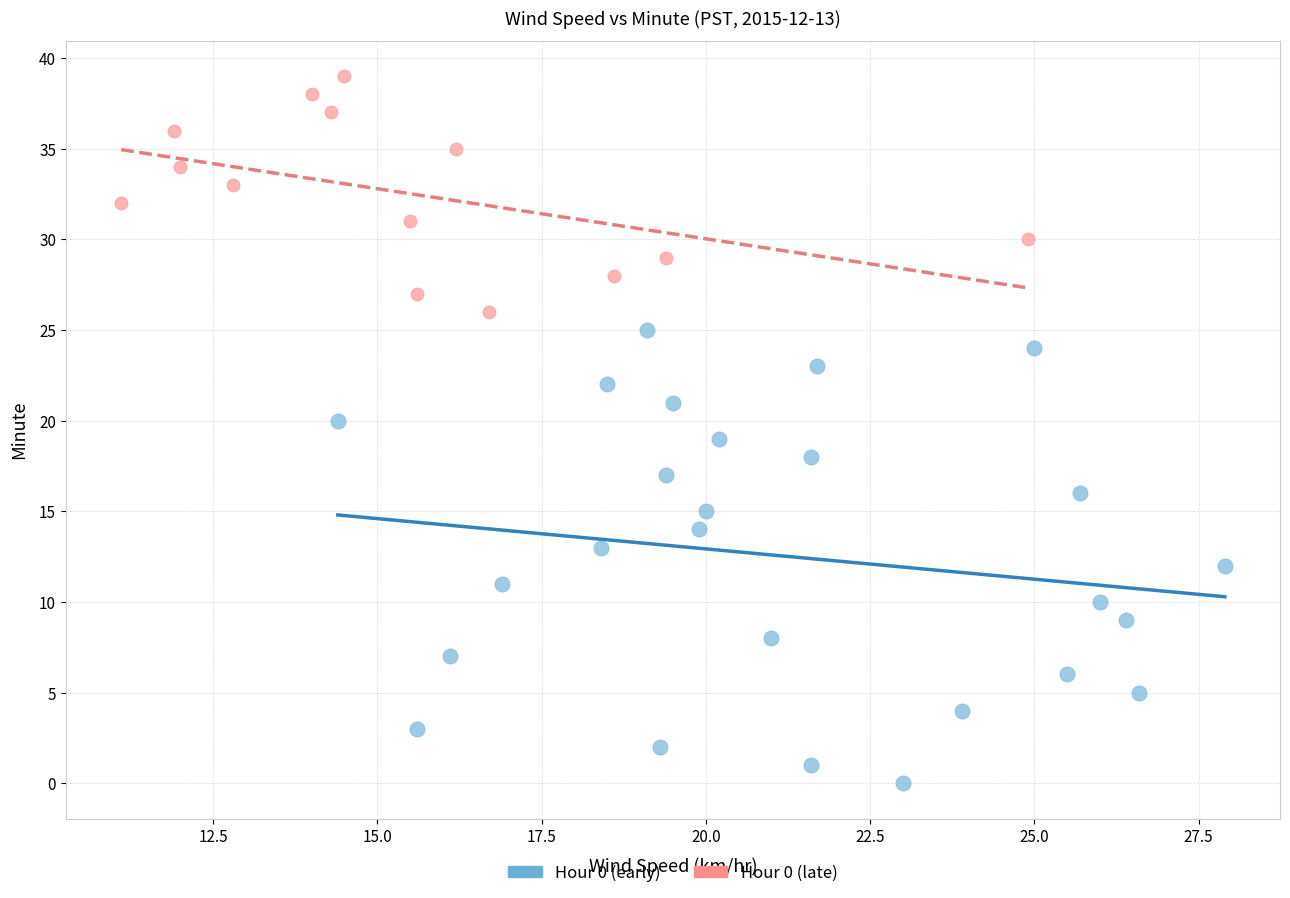

Which series contains the highest Y value?

Hour 0 (late)